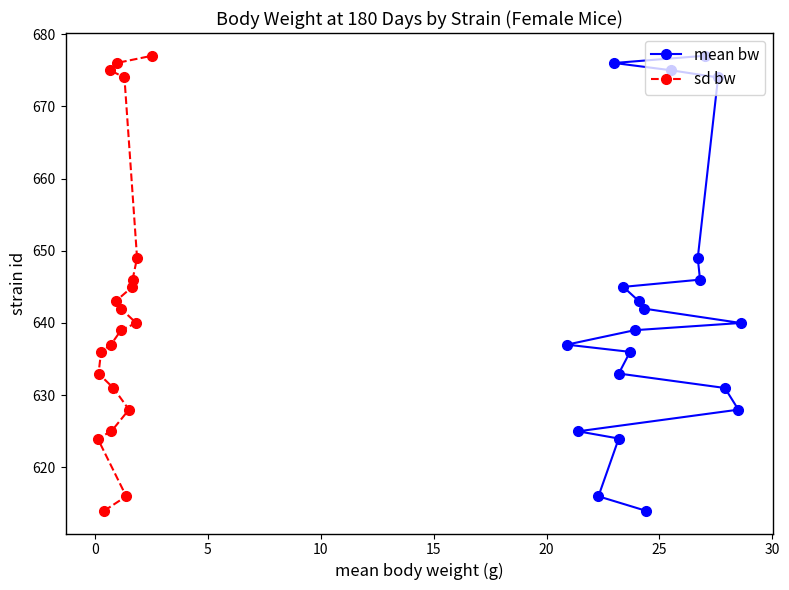

What is the maximum value for sd bw?

677